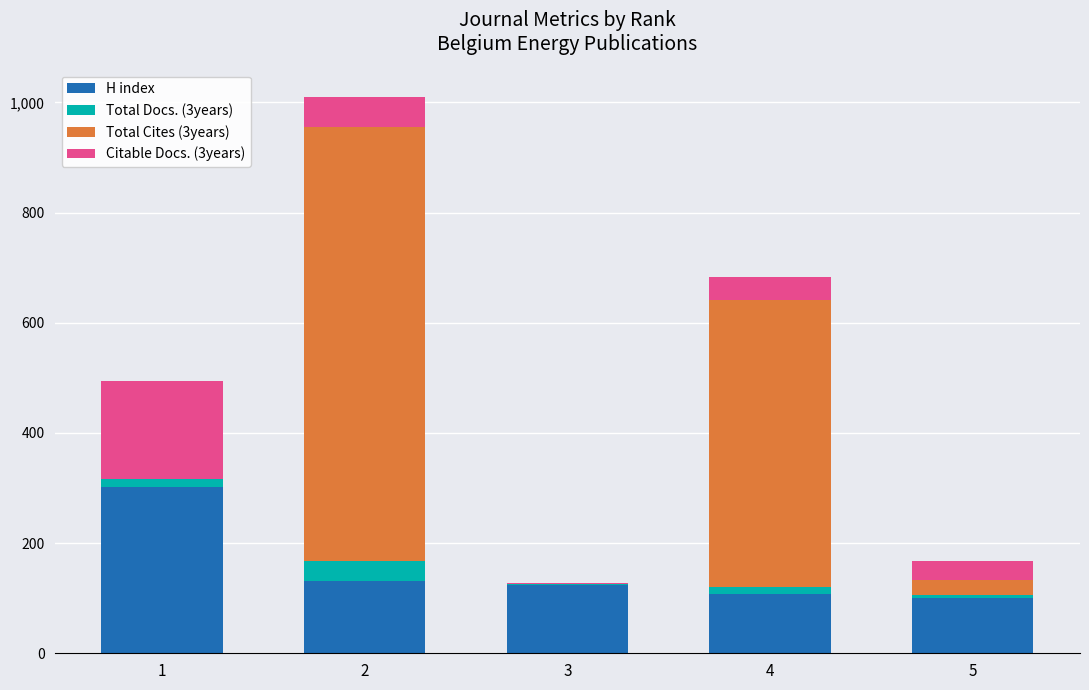

The value of H index at 3 is 124. True or false?

True